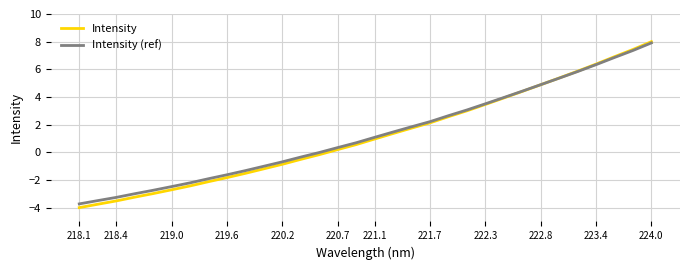

True or false: Intensity (ref) has more than 0 interior local peaks.

False